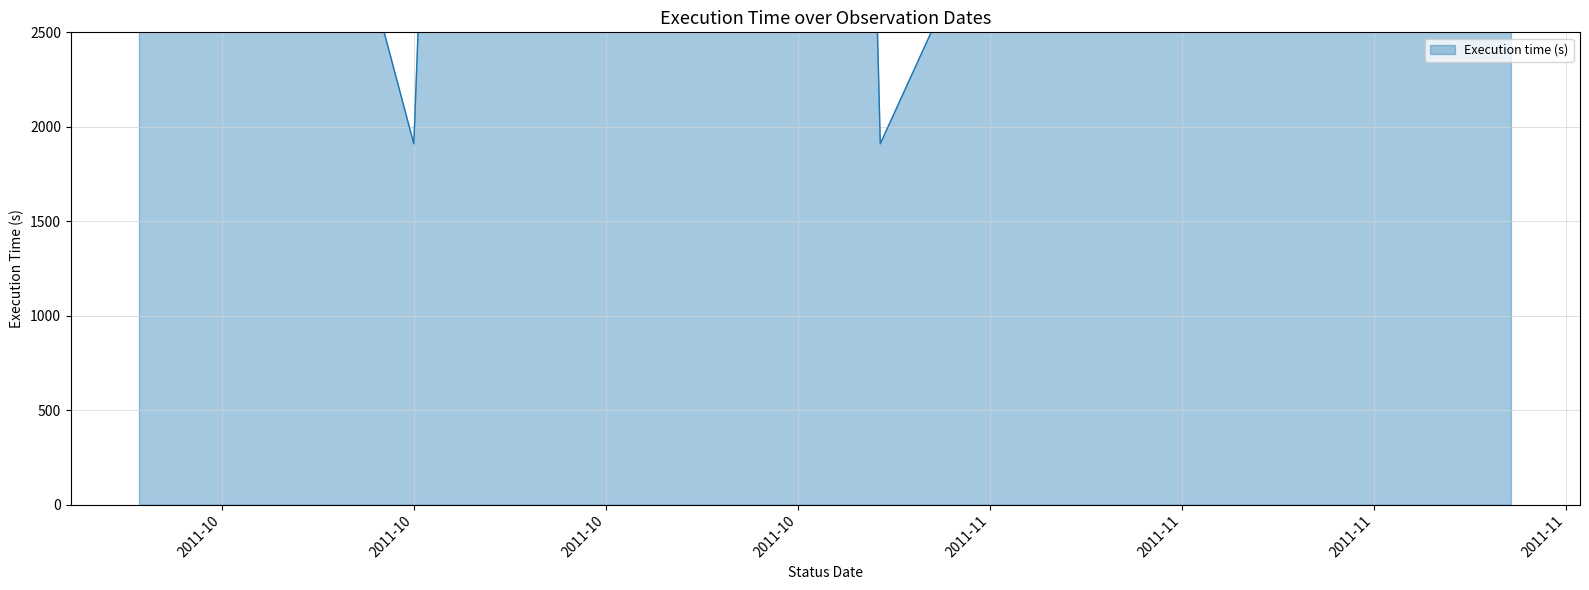

Reading left to right, list all the values displayed in this chart.

7640	3820	7640	5730	1910	9550	5730	7640	3820	7640	1910	3820	3820	3820